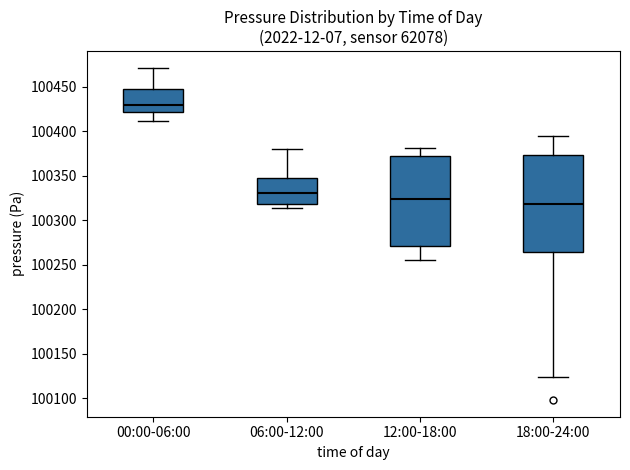

Which box's median line is the highest?

00:00-06:00